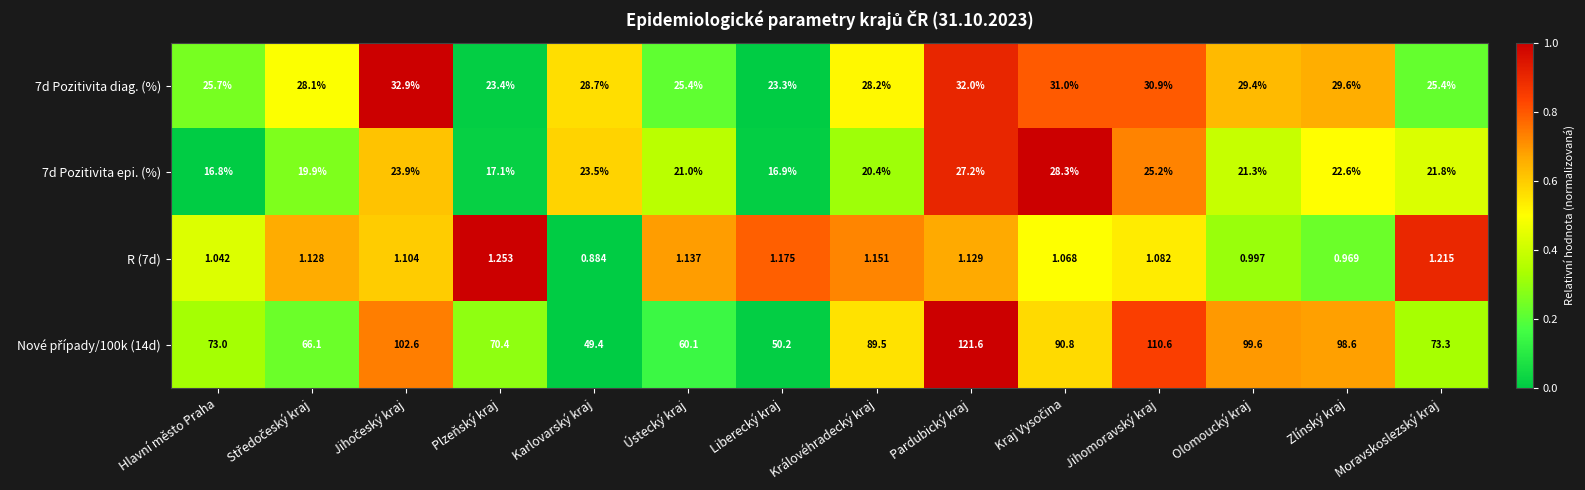

At which label is 7d Pozitivita epi. (%) closest to 22?

Moravskoslezský kraj